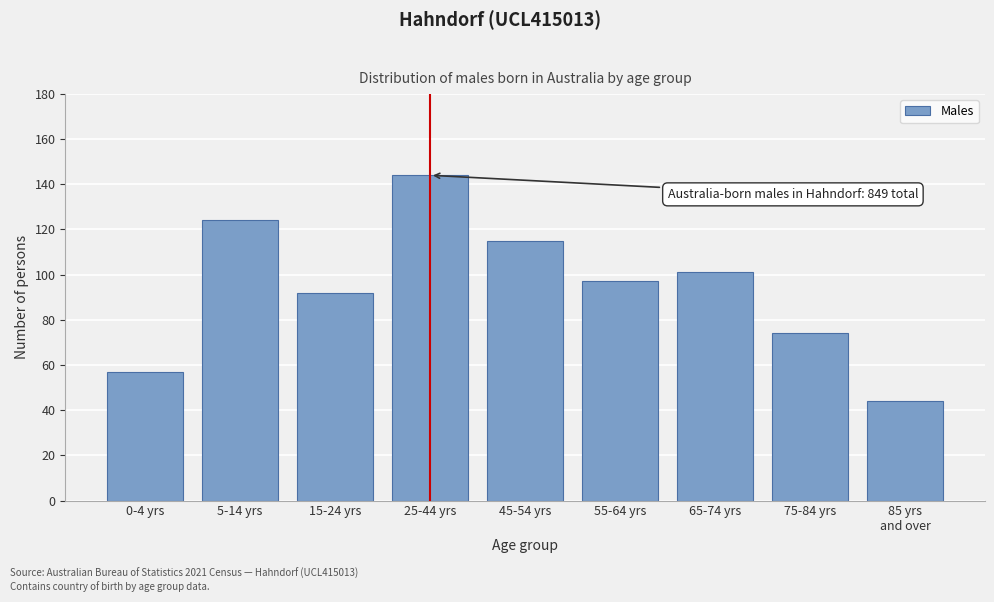

Reading right to left, list all the values displayed in this chart.

44	74	101	97	115	144	92	124	57